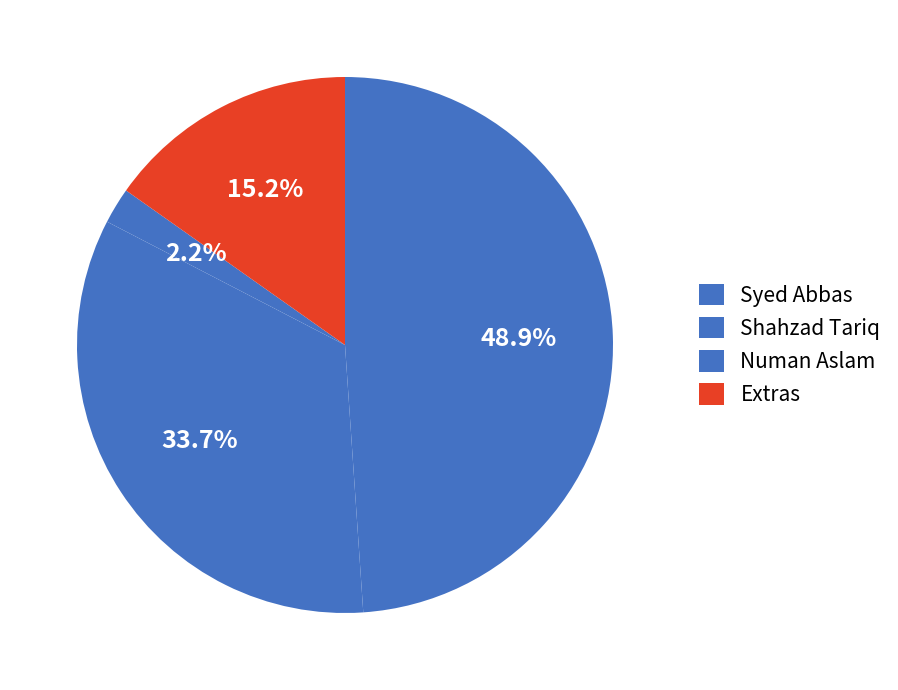

Which category has the smallest portion of the pie?

Numan Aslam